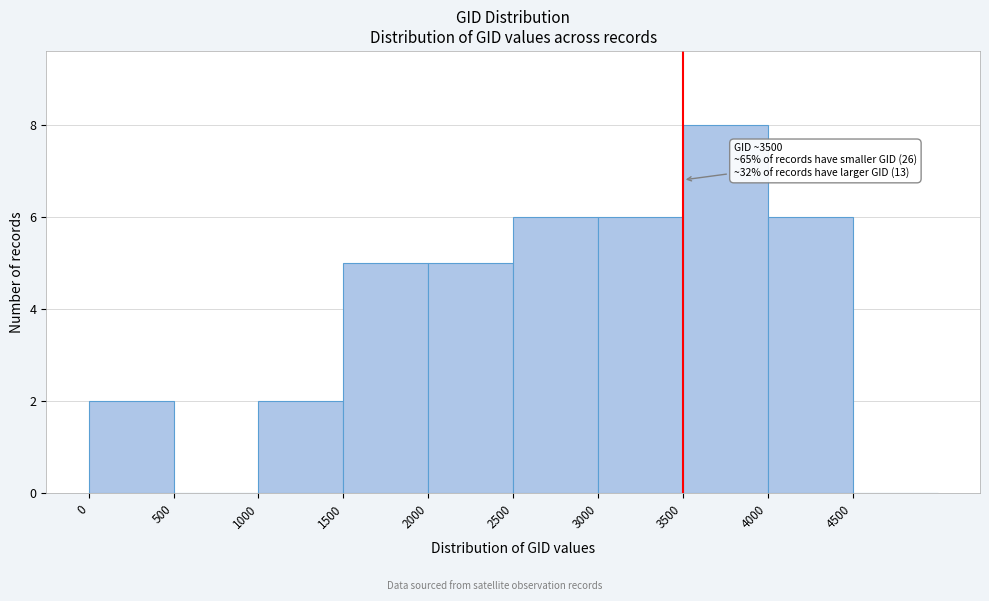

Which range on the x-axis has the tallest bar?

3500 to 4000